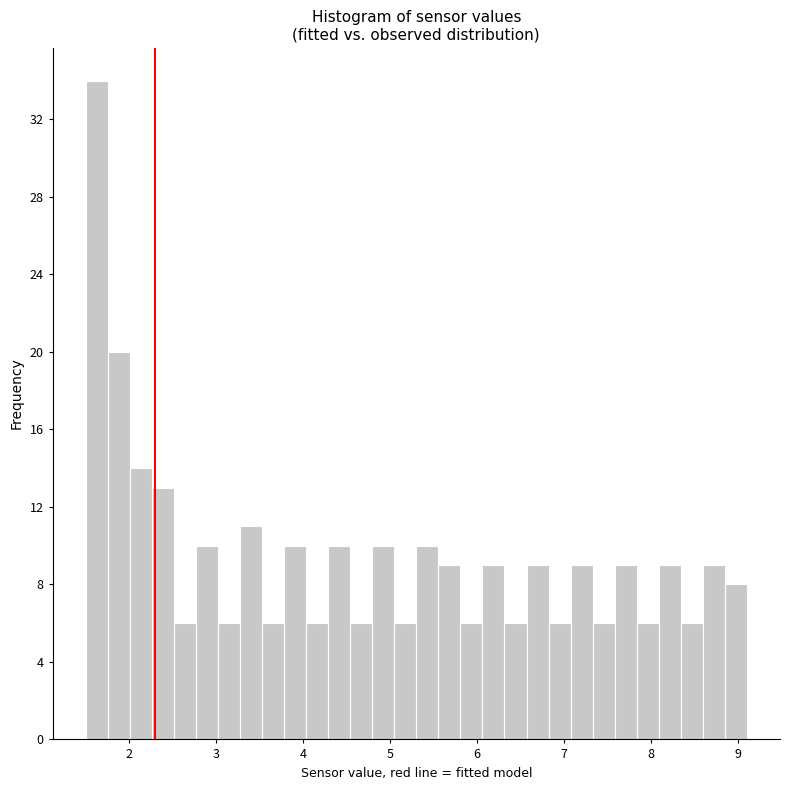

Around what value on the x-axis is the tallest bar? Give the approximate position of its centre, as read against the axis.

1.6